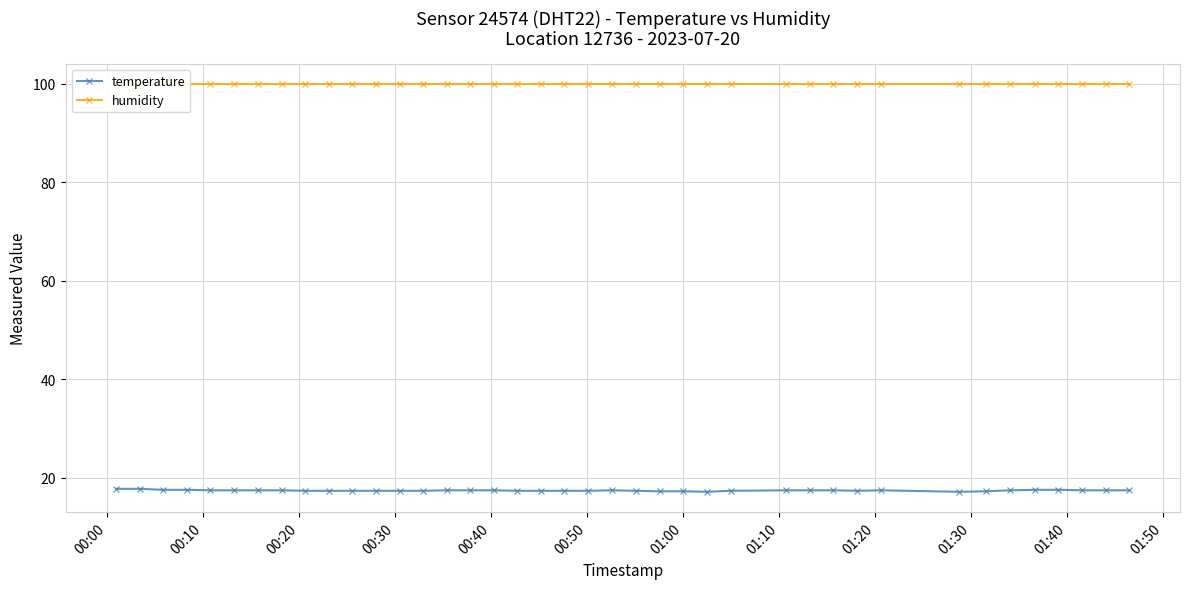

True or false: humidity and temperature cross at least once.

False